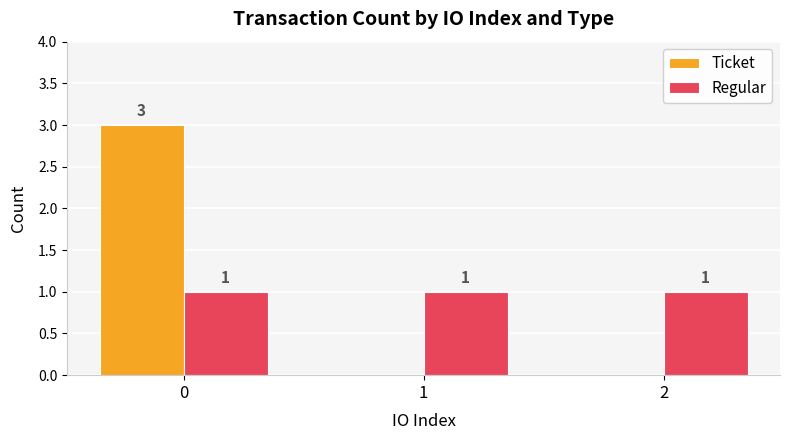

True or false: Regular has a value of 1 at 0.

True